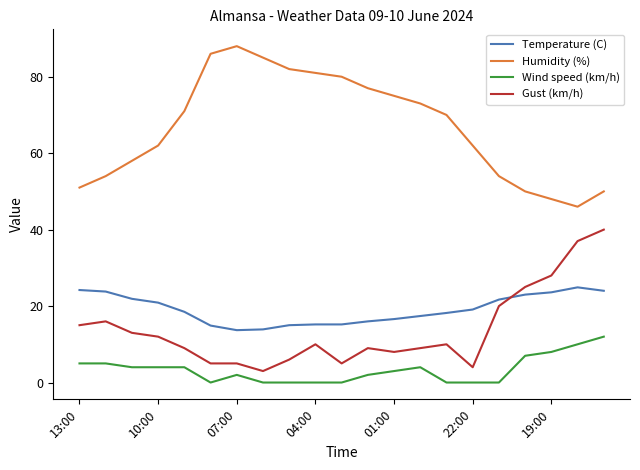

True or false: Temperature (C) and Wind speed (km/h) intersect in this chart.

False